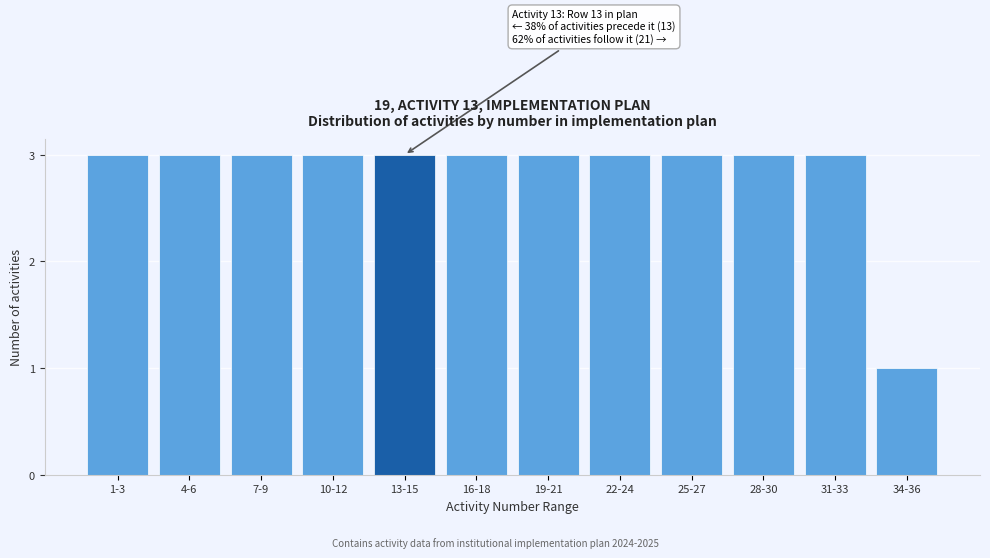

Reading right to left, list all the values displayed in this chart.

1	3	3	3	3	3	3	3	3	3	3	3